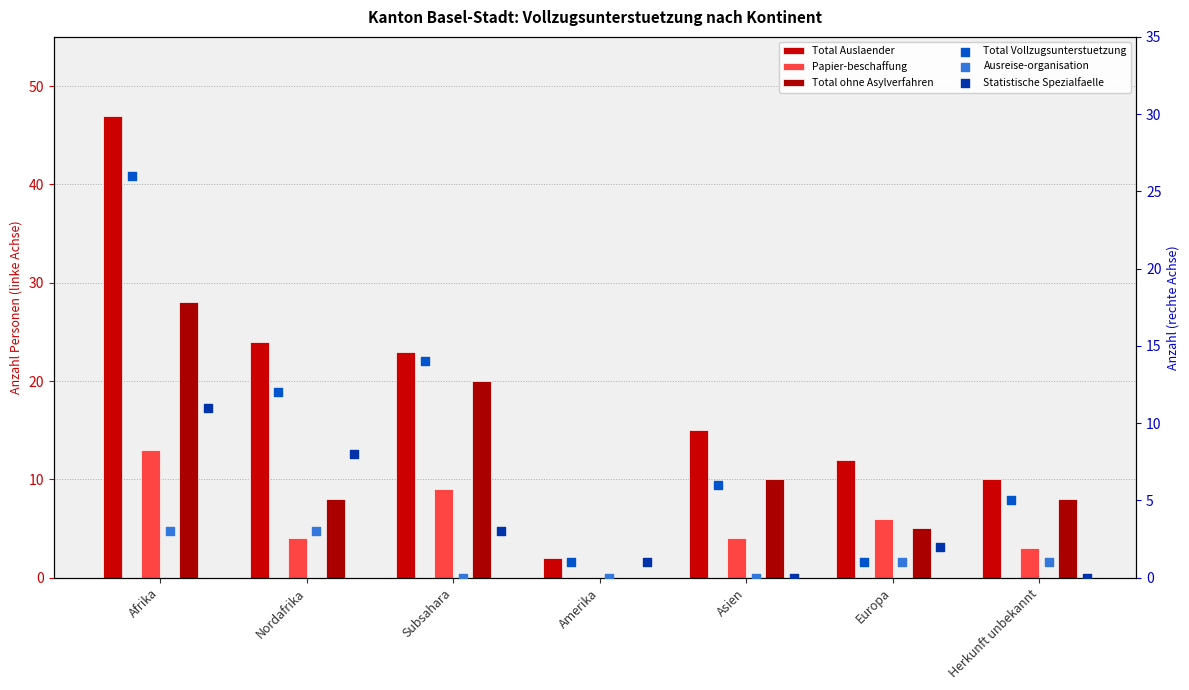

Which series has the largest total across all categories?

Total Auslaender